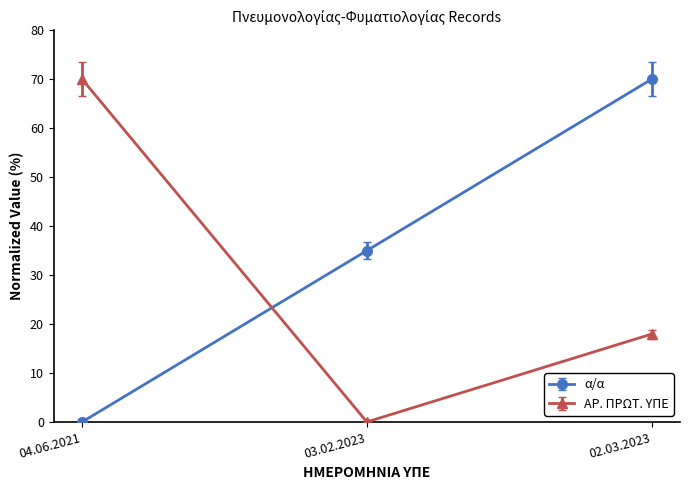

At which category is the sum across all series the highest?

02.03.2023